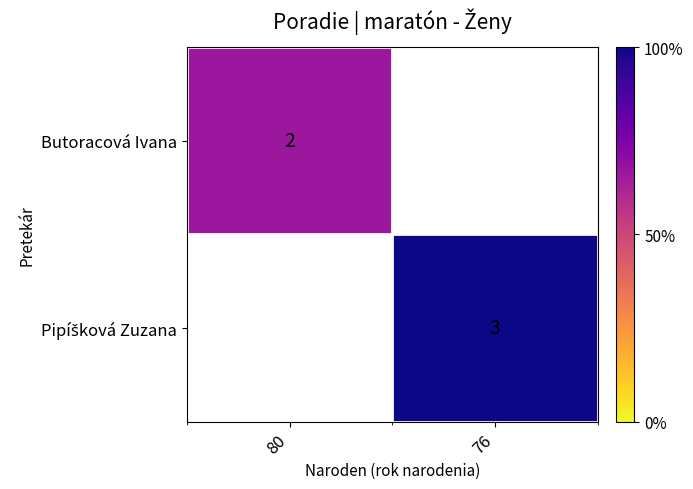

Is it true that Butoracová Ivana equals 3 at 80?

False